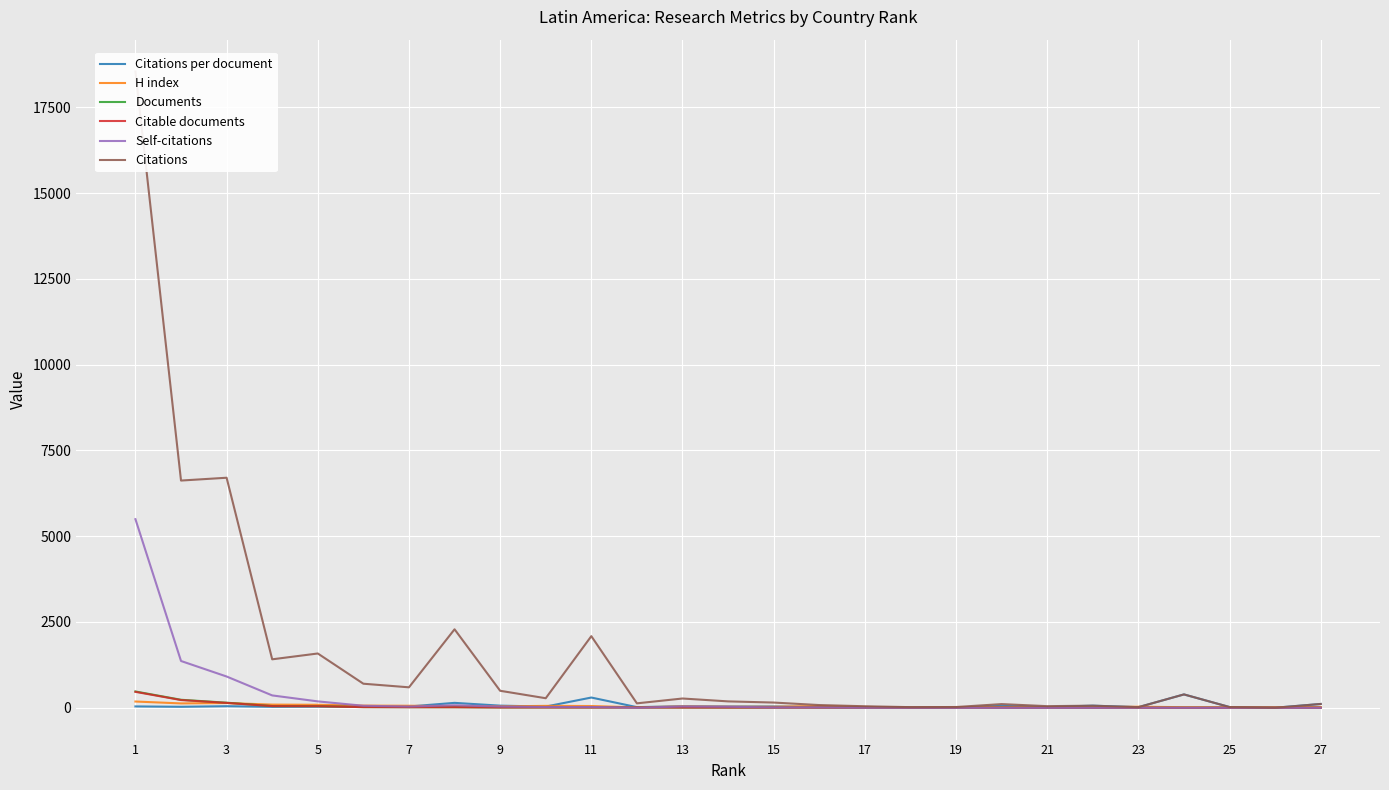

What is the difference between the maximum and minimum values in the Self-citations series?

5496.0